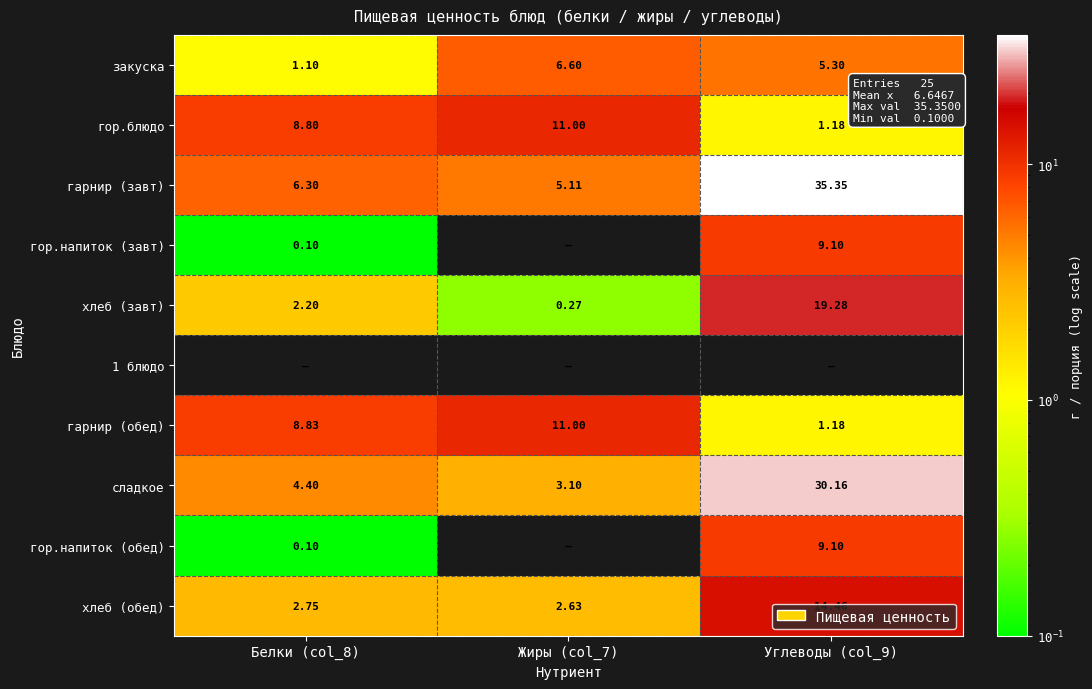

How many data points in гарнир (обед) are above 8?

2